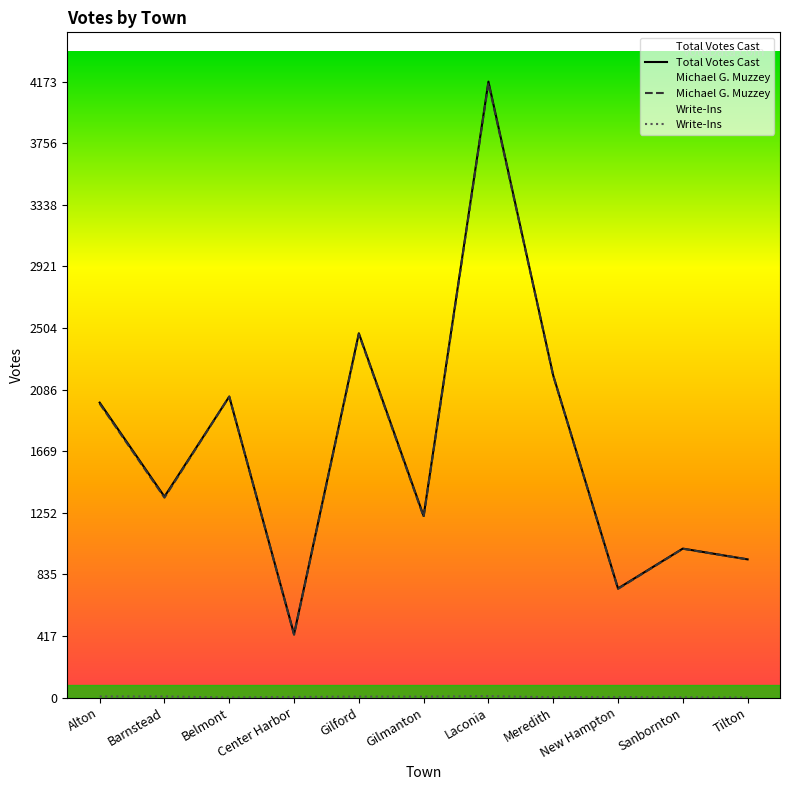

Is it true that Michael G. Muzzey equals 1991 at Alton?

True